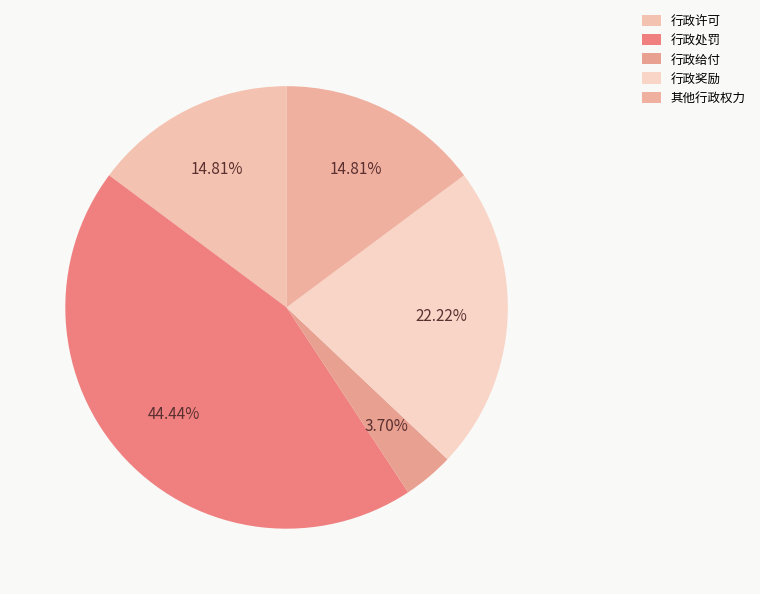

Does any single category account for the majority?

No